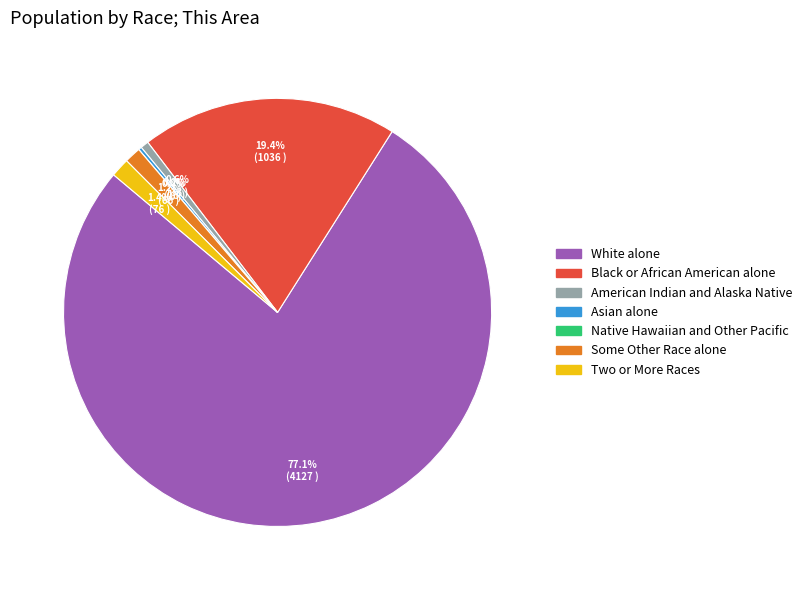

Rank the categories by value from highest to lowest.

White alone, Black or African American alone, Two or More Races, Some Other Race alone, American Indian and Alaska Native, Asian alone, Native Hawaiian and Other Pacific